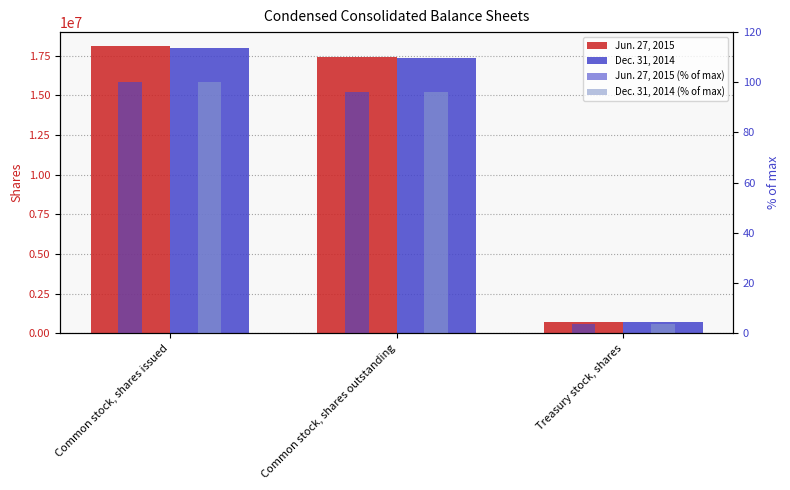

Where does the Jun. 27, 2015 (% of max) series first go above 96?

Common stock, shares issued